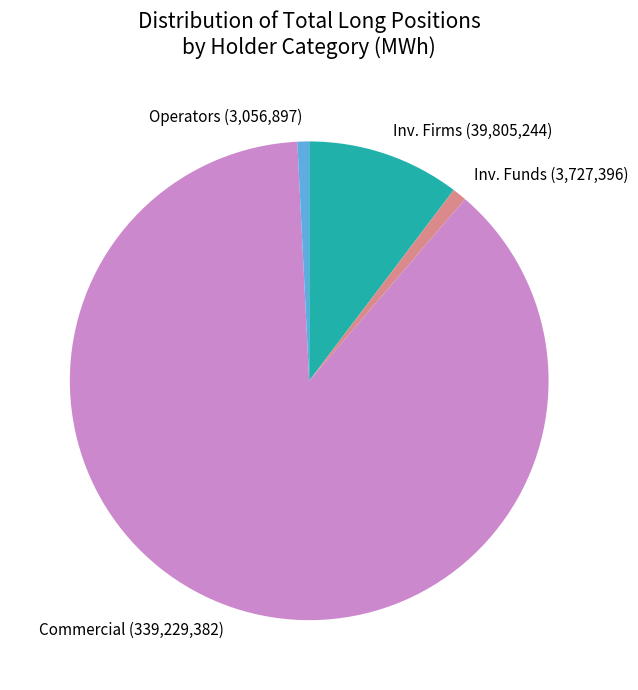

Does any single category account for the majority?

Yes